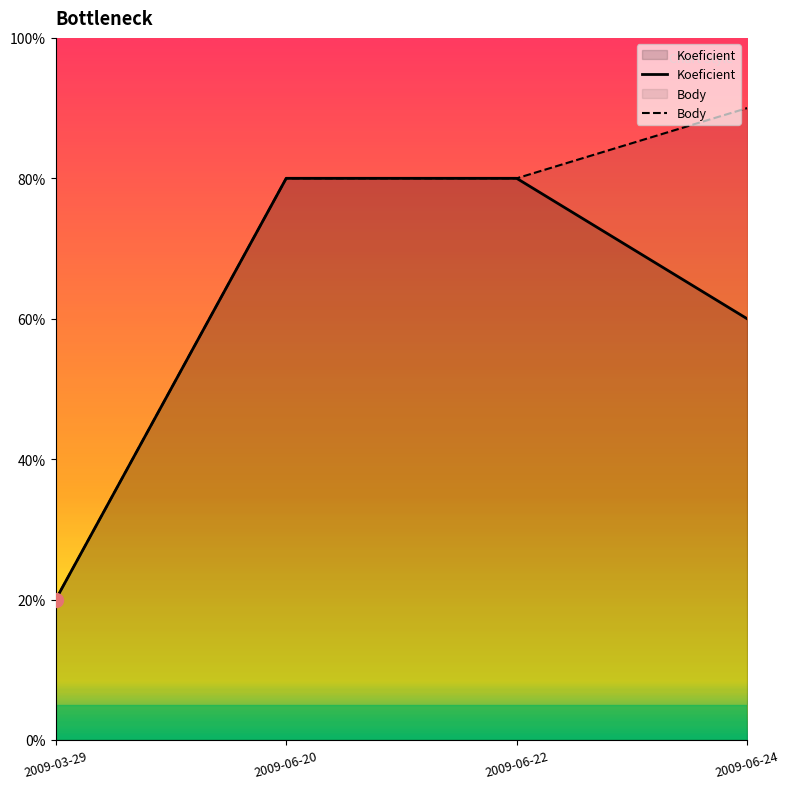

At which category is the sum across all series the highest?

2009-06-20